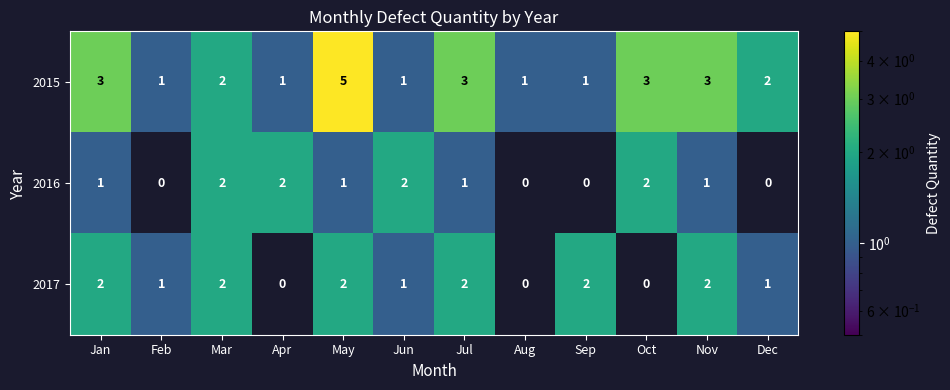

Rank the series by their average value, from lowest to highest.

2016, 2017, 2015